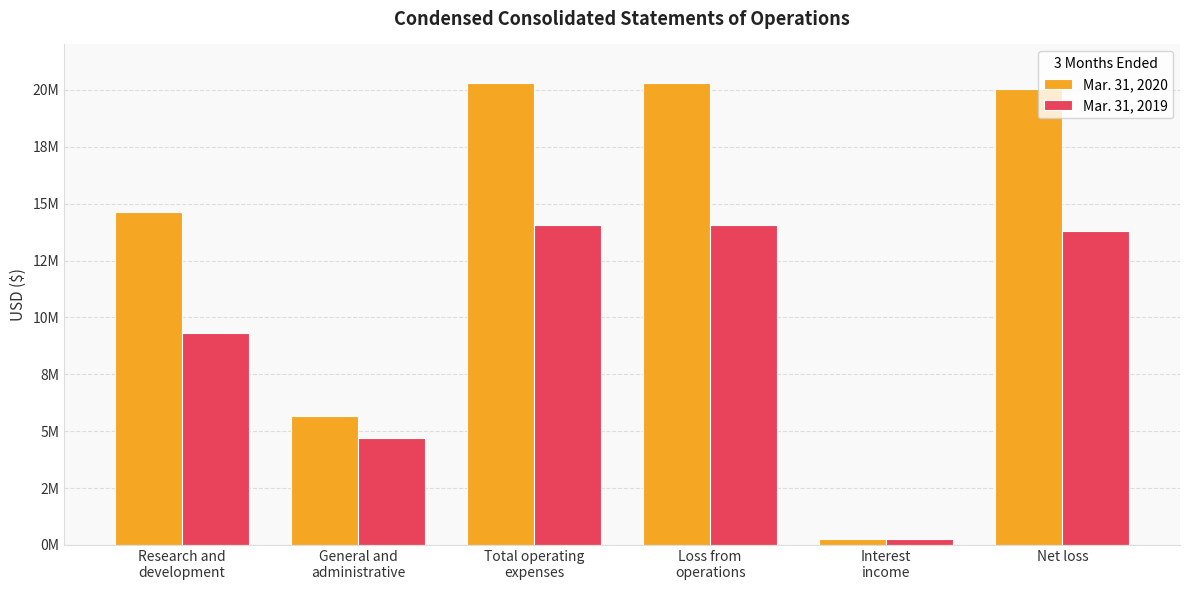

Reading right to left, extract all data points from this chart.

Mar. 31, 2020: Net loss=20030090	Interest
income=264296	Loss from
operations=20294386	Total operating
expenses=20294386	General and
administrative=5669019	Research and
development=14625367
Mar. 31, 2019: Net loss=13800195	Interest
income=253340	Loss from
operations=14053535	Total operating
expenses=14053535	General and
administrative=4716231	Research and
development=9337304